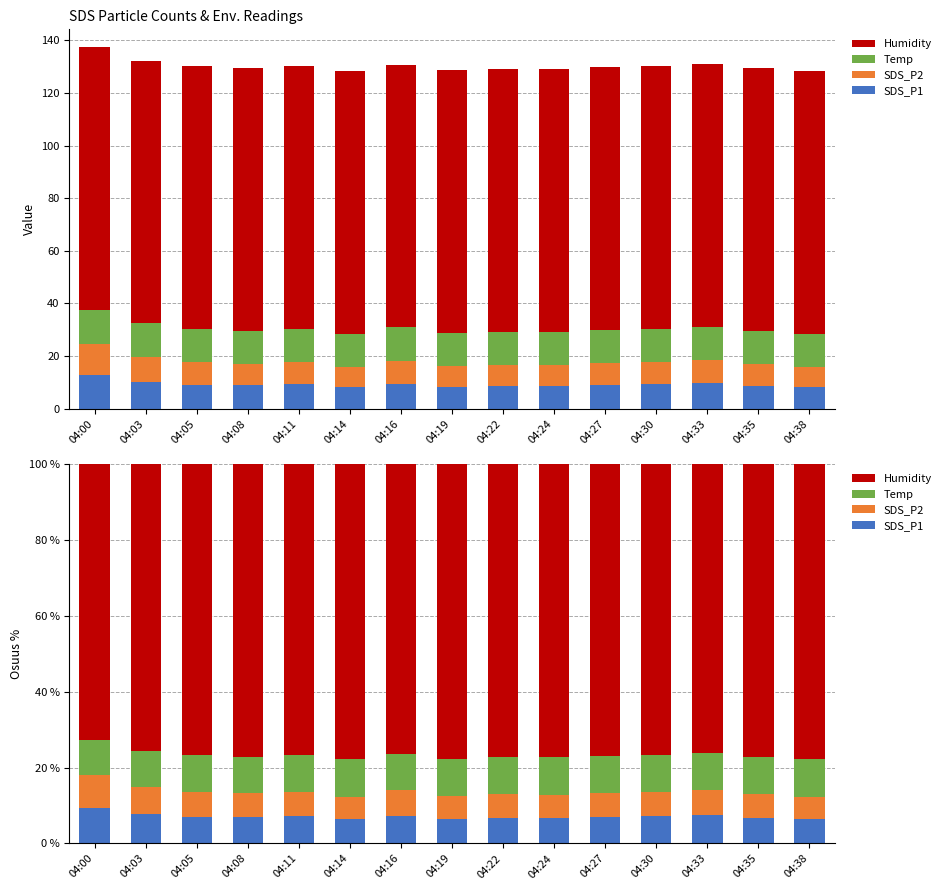

Rank the categories by Humidity value from lowest to highest.

04:00, 04:03, 04:33, 04:16, 04:30, 04:11, 04:05, 04:27, 04:08, 04:35, 04:24, 04:22, 04:19, 04:14, 04:38